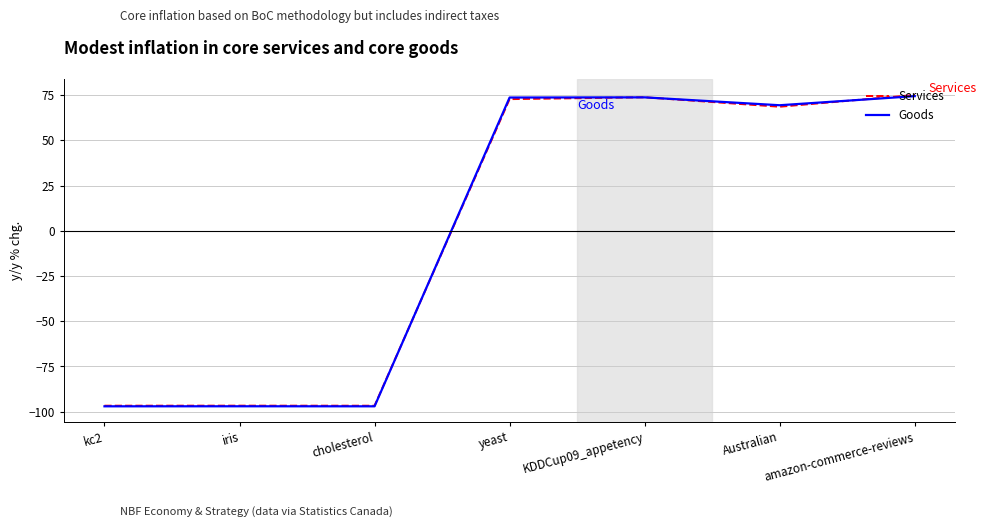

True or false: Goods has a value of -152.7 at kc2.

False